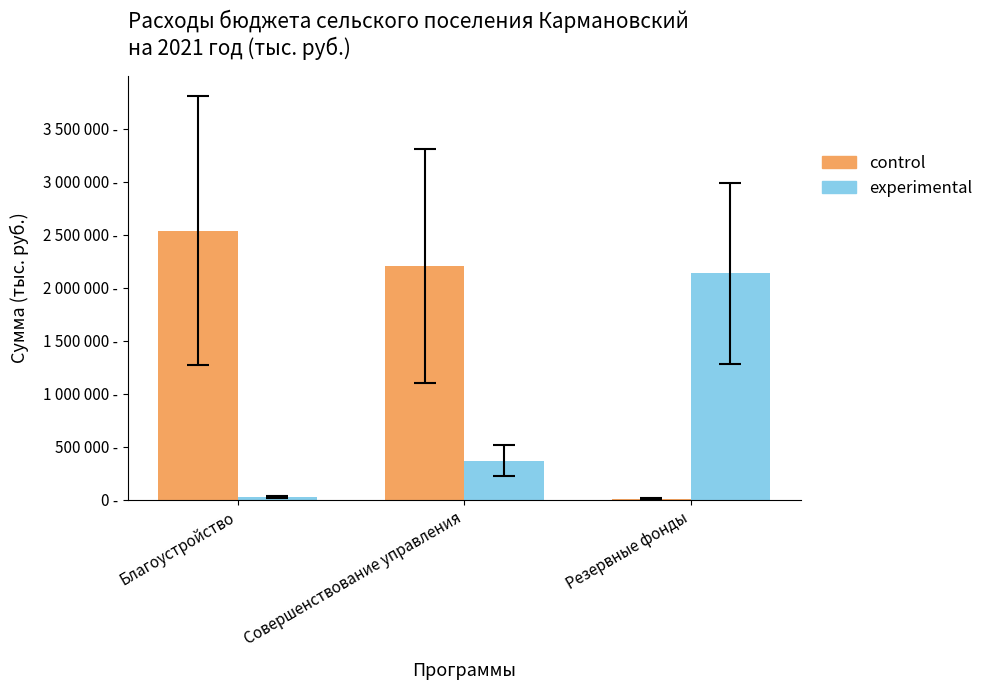

What are all the series names shown in the legend?

control, experimental